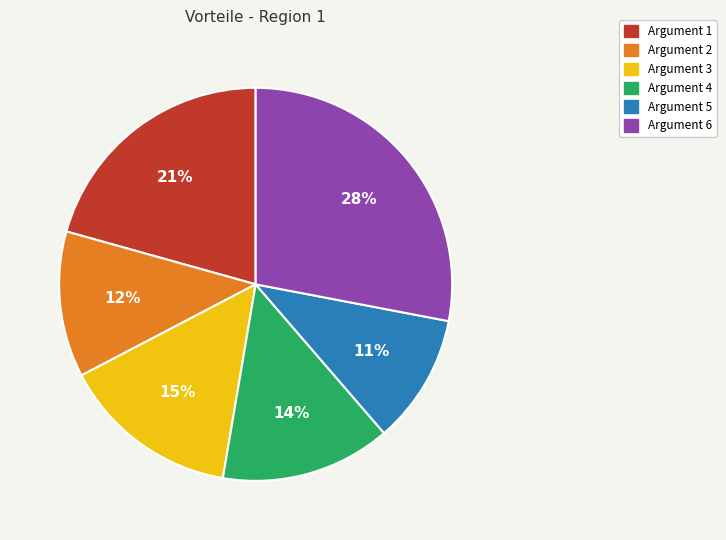

The Argument 6 slice represents 18% of the pie. True or false?

False